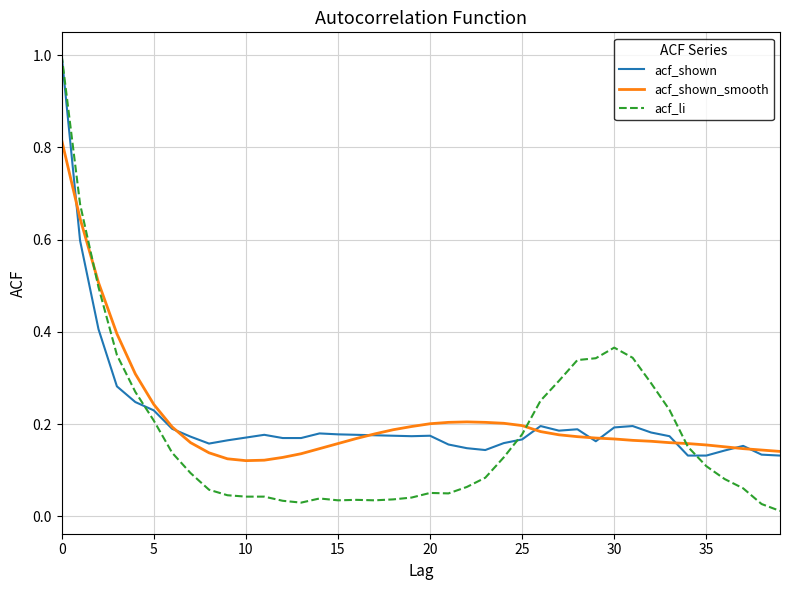

What is the highest value of the acf_li series?

1.0